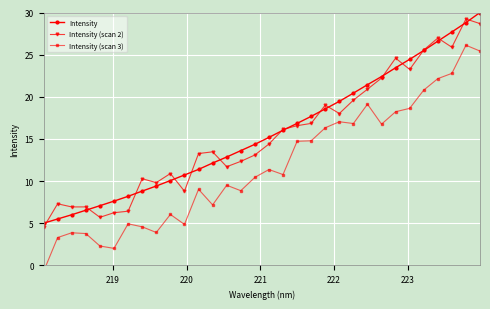

What is the value of the Intensity (scan 2) point at the 1st from the left?

4.5